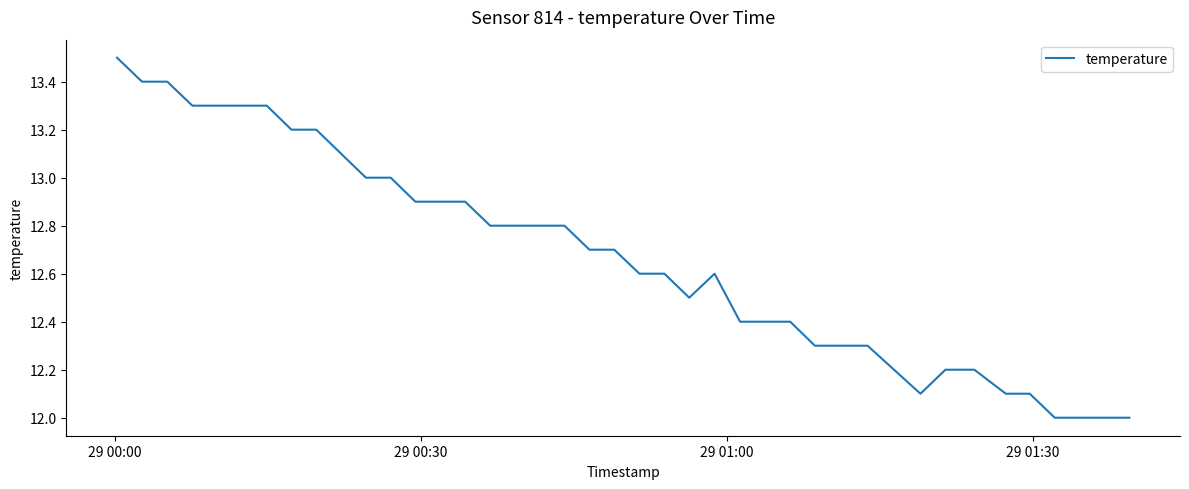

What is the maximum value shown in the chart?

13.5